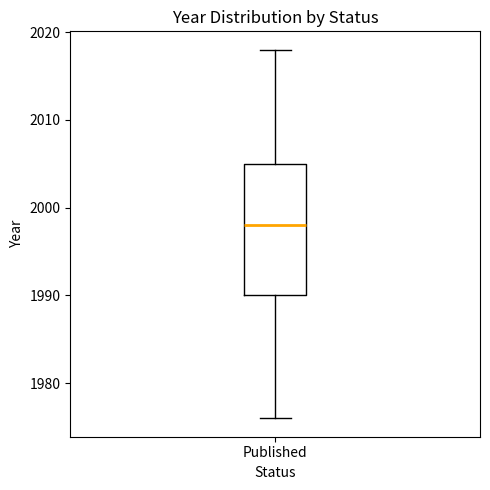

Transcribe this box plot: give where the median line is, the range the box spans, and where the two whiskers end, as read against the y-axis. The values are not printed on the chart, so give them approximately, as read against the axis.

median 1998, box 1990 to 2005, whiskers 1976 to 2018